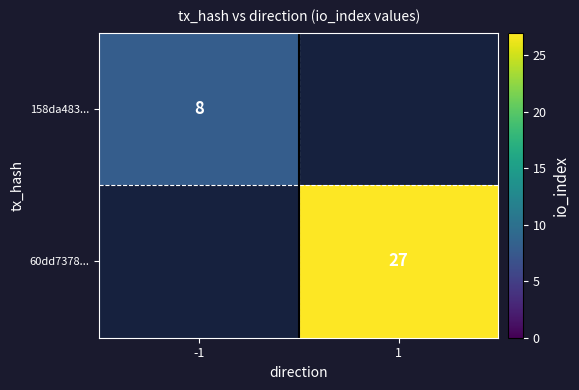

The 158da483... series shows 14 at -1. True or false?

False